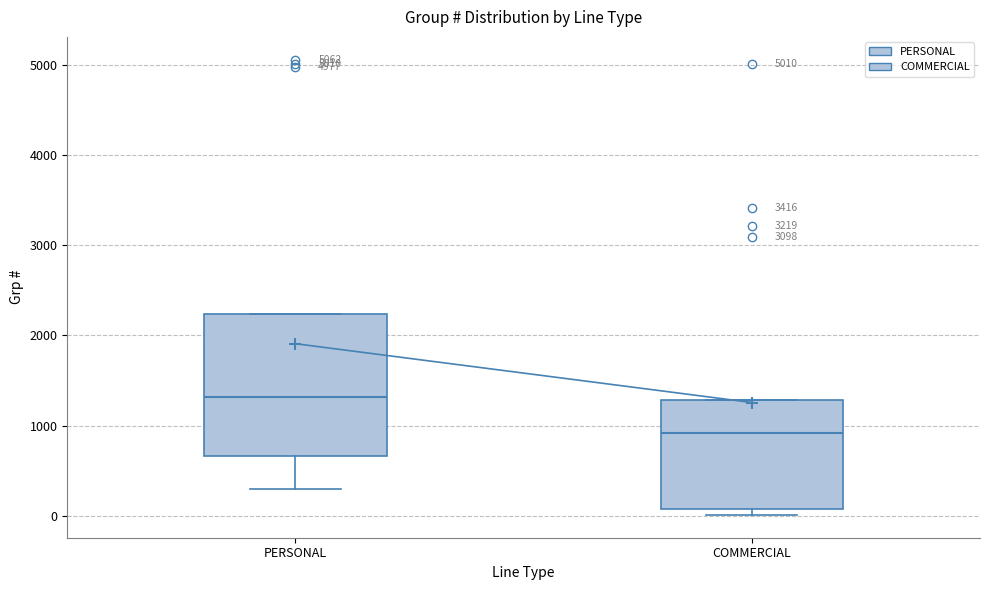

Which box's median line is the lowest?

COMMERCIAL